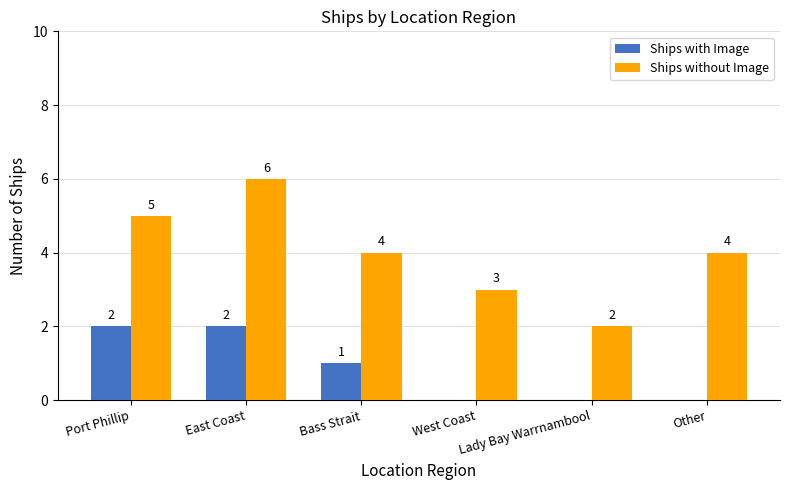

What are all the series names shown in the legend?

Ships with Image, Ships without Image